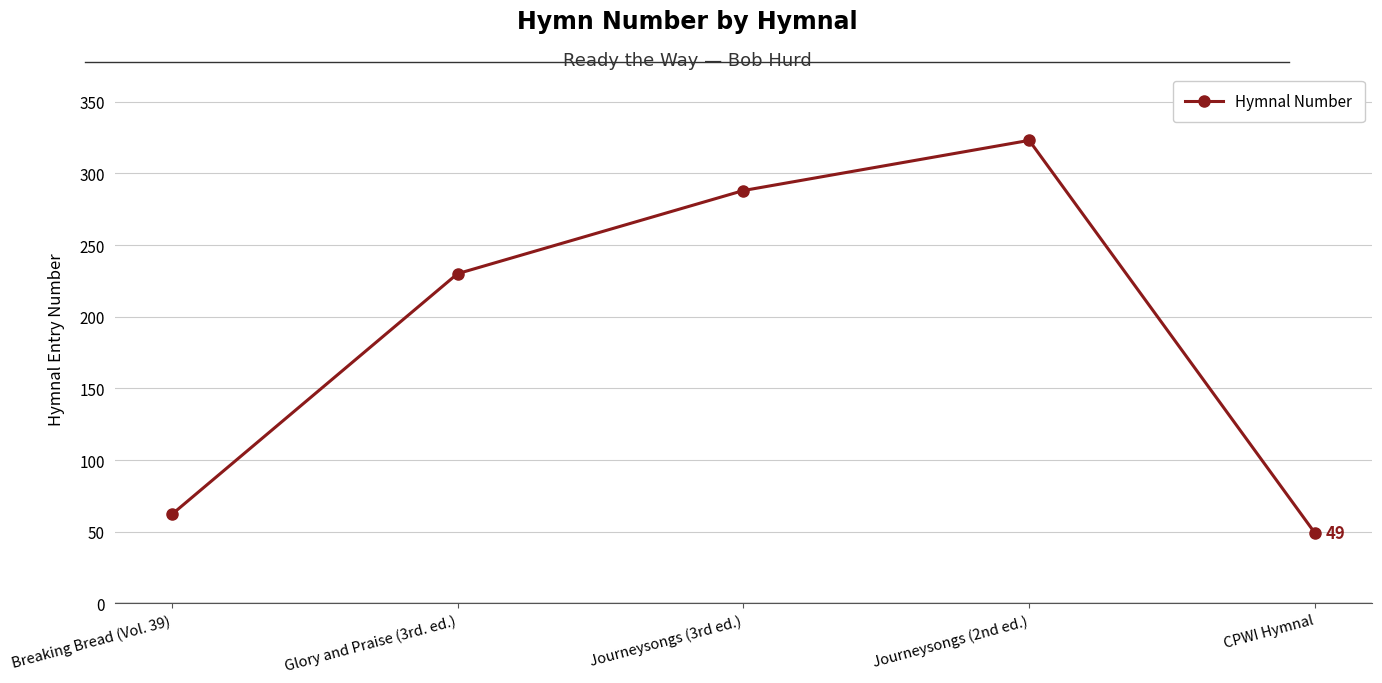

Which has a higher value, CPWI Hymnal or Glory and Praise (3rd. ed.)?

Glory and Praise (3rd. ed.)